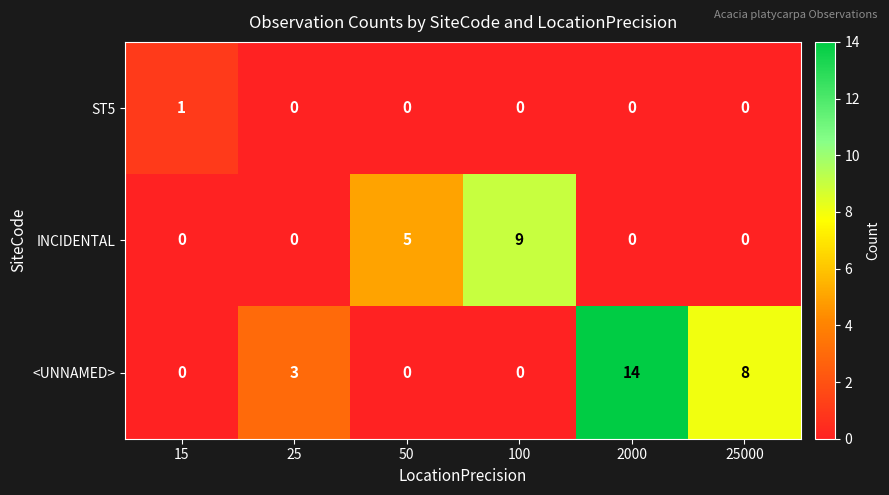

Where is <UNNAMED> nearest to the value 7?

25000